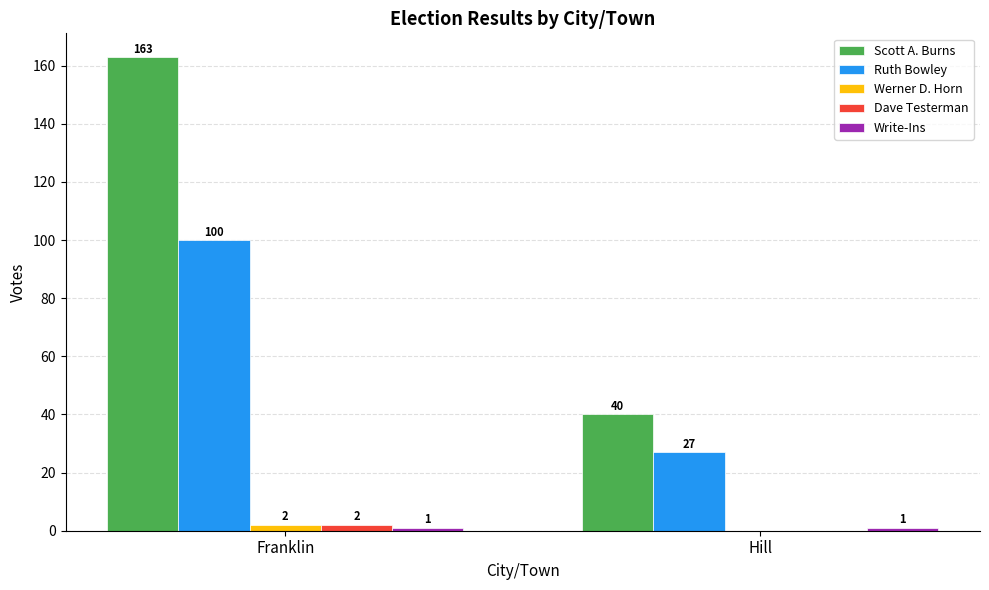

Between Franklin and Hill, which series saw the biggest shift?

Scott A. Burns